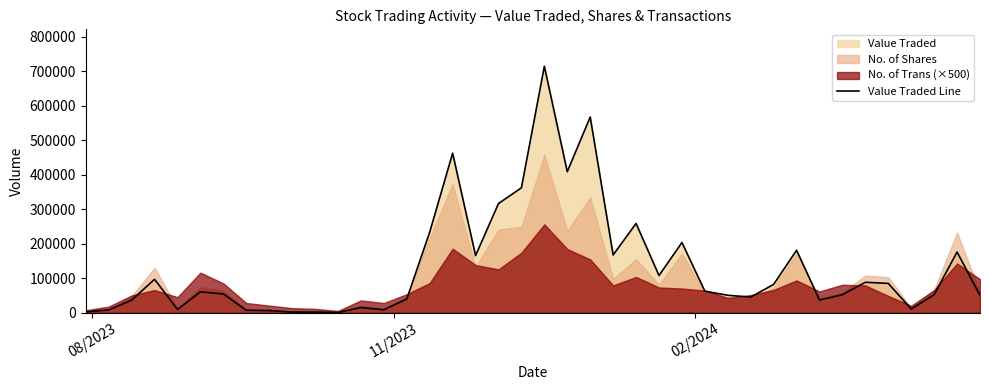

Reading left to right, transcribe all the data shown in this chart.

2409	7857	36402	96767	9349	60412	54258	6874	6084	1819	1622	661	14744	8377	39635	233483	462202	165458	316379	361989	714205	408692	567198	167302	258585	107614	203258	62258	50427	45106	81948	180941	36745	51921	88038	84848	10422	52173	175736	50046